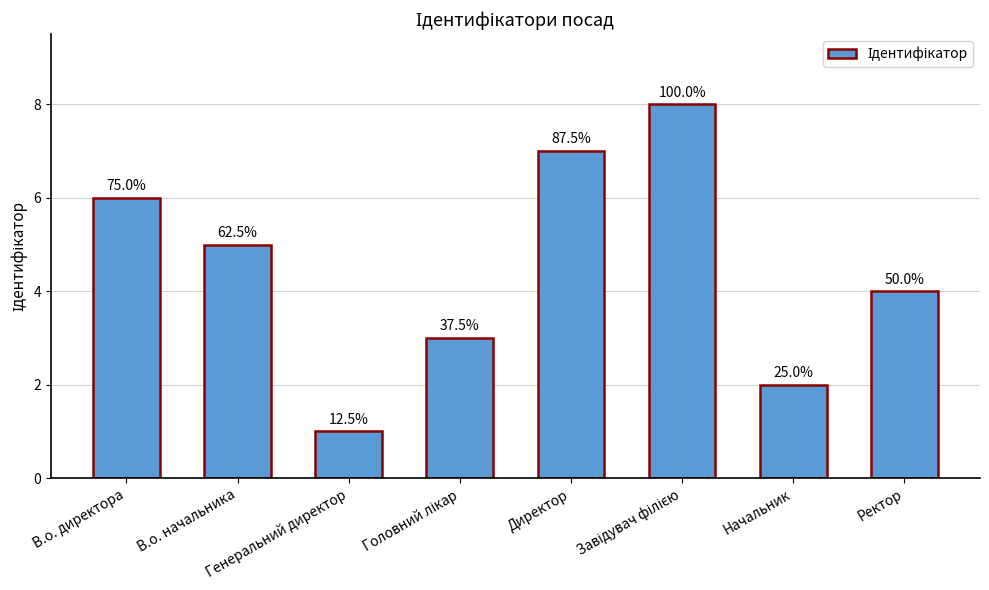

Rank the categories by value from lowest to highest.

Генеральний директор, Начальник, Головний лікар, Ректор, В.о. начальника, В.о. директора, Директор, Завідувач філією